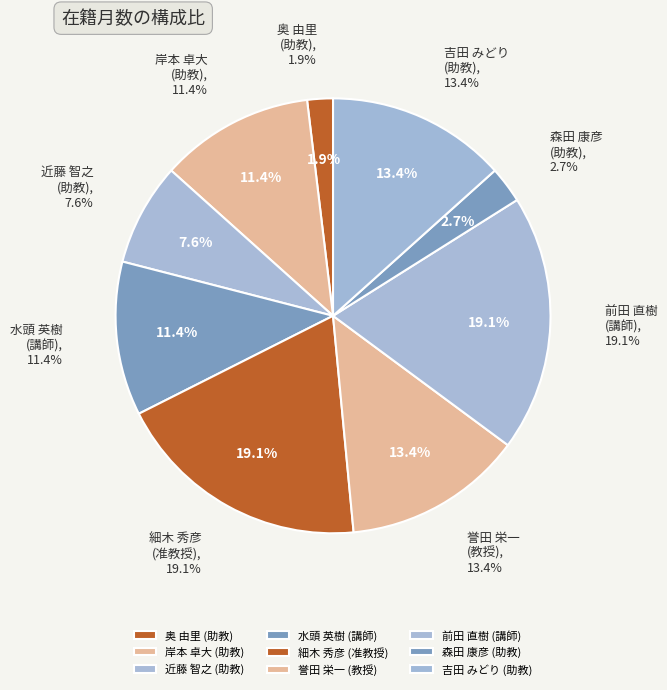

What portion of the pie excludes 奥 由里
(助教)?

98.1%